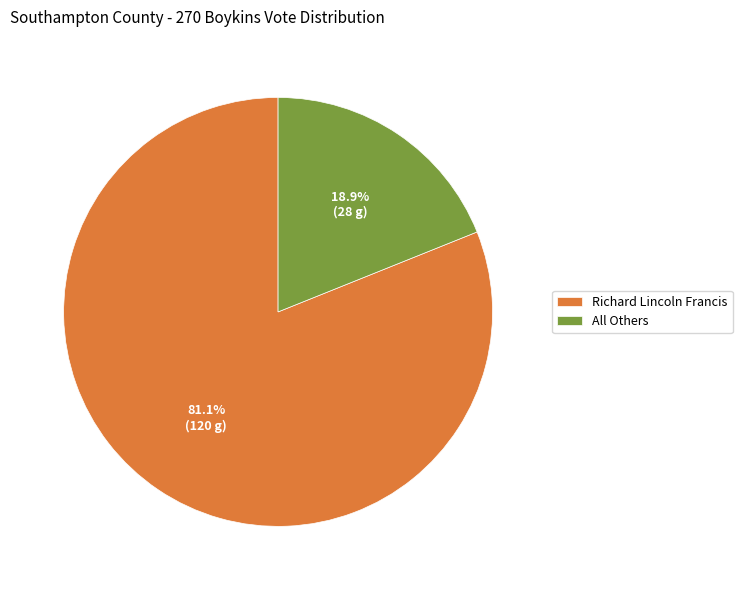

Which category accounts for the majority?

Richard Lincoln Francis